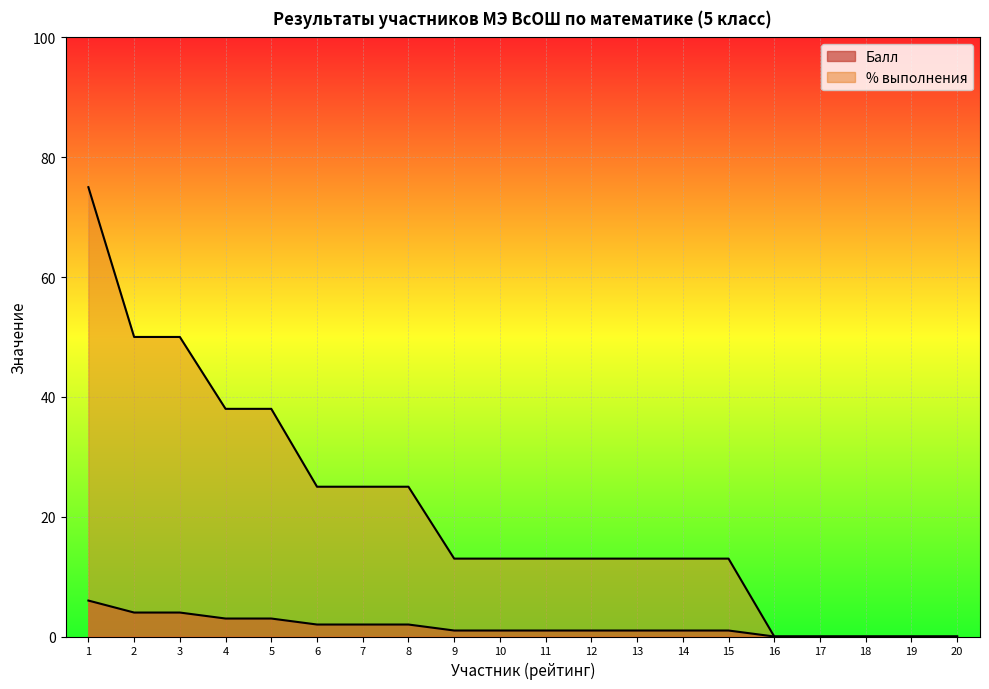

At which label does Балл reach its peak?

1